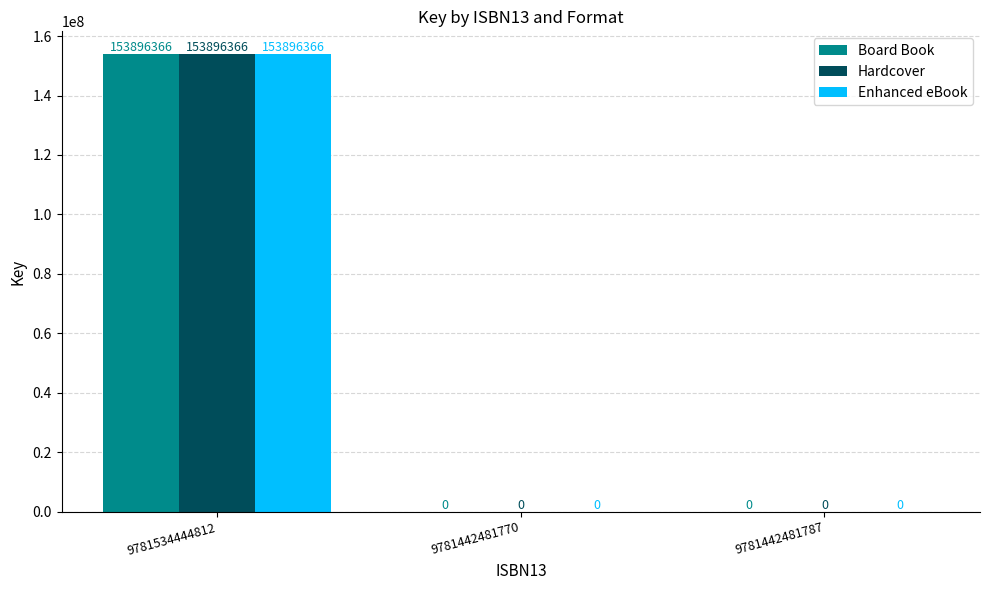

True or false: Enhanced eBook has a value of 249905690 at 9781534444812.

False